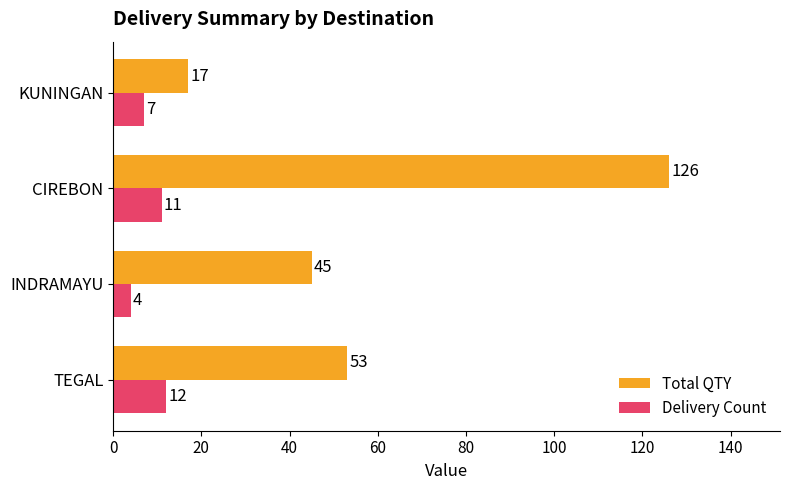

How many values in the Delivery Count series are below 11?

2